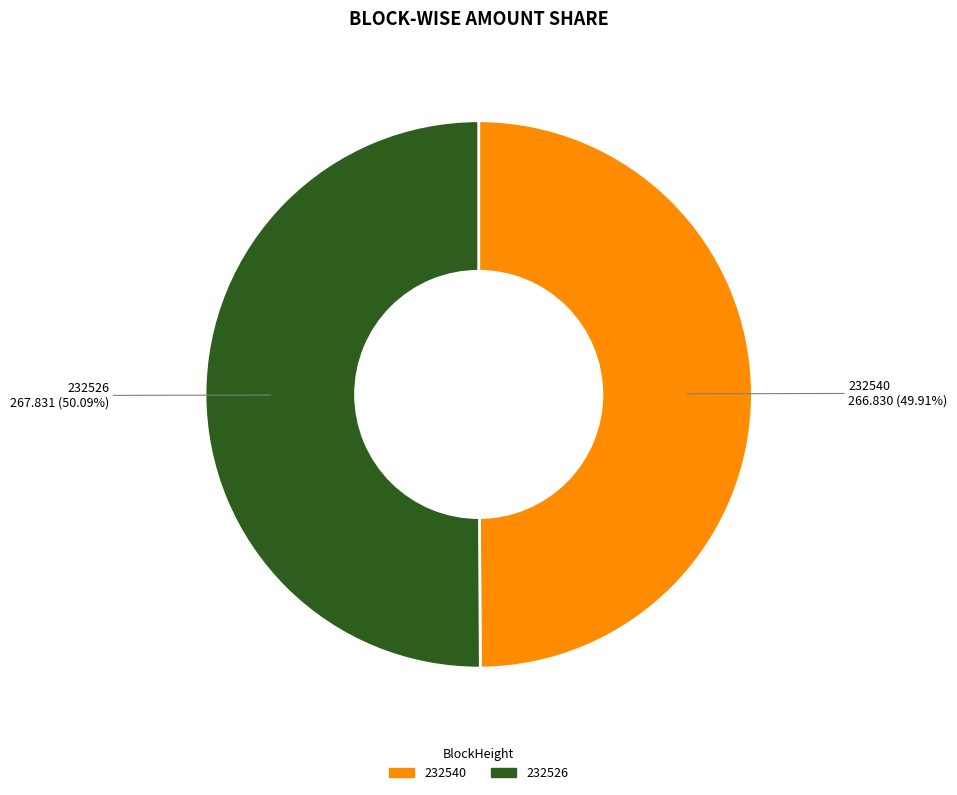

Do 232526 and 232540 together represent more than half of the pie?

Yes